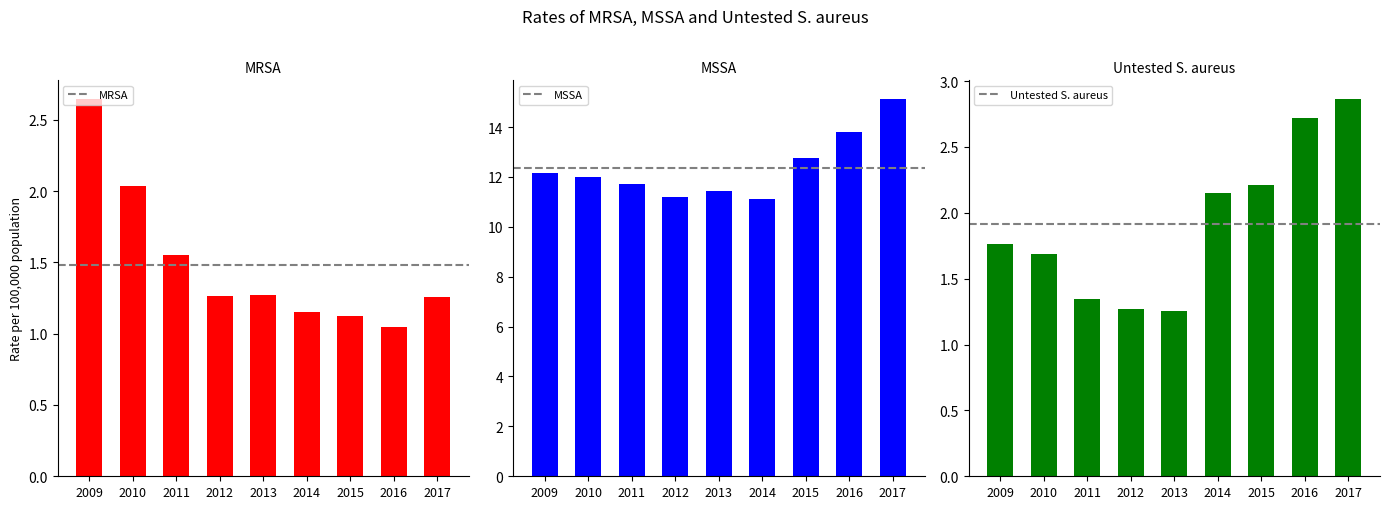

The MSSA series shows 12.1 at 2009. True or false?

True